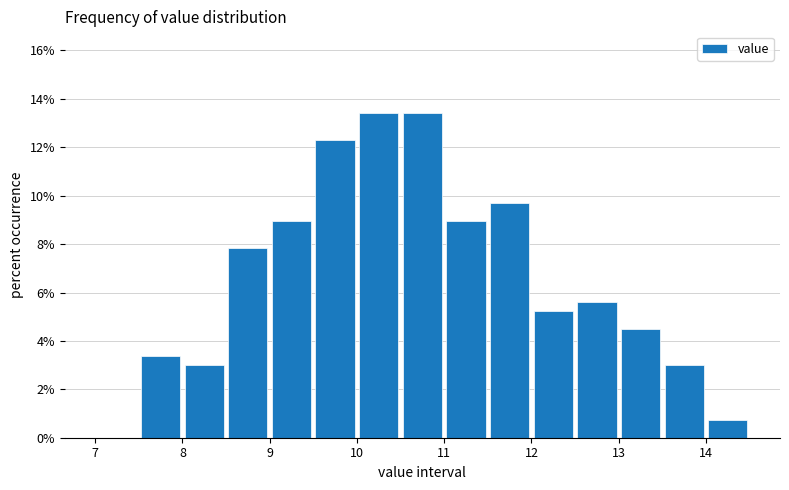

How tall is the bar that spans 9.5 to 10.0 on the x-axis? The values are not printed on the chart, so give them approximately, as read against the axis.

12.4